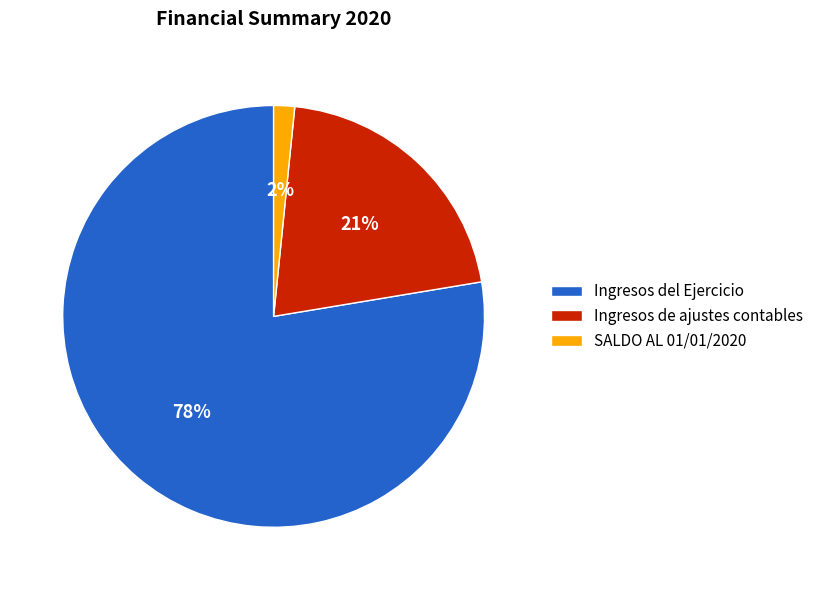

Count the number of slices in the pie.

3